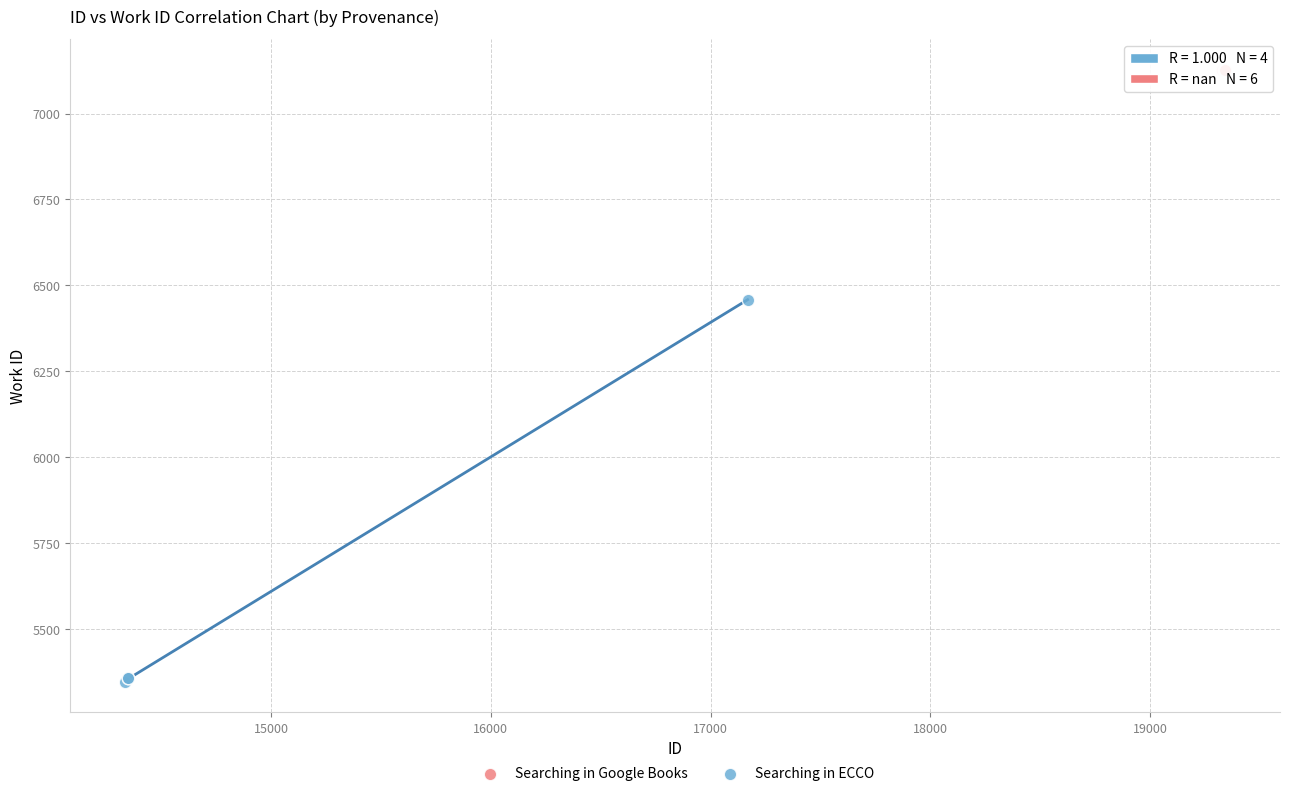

Which series contains the lowest Y value?

Searching in ECCO